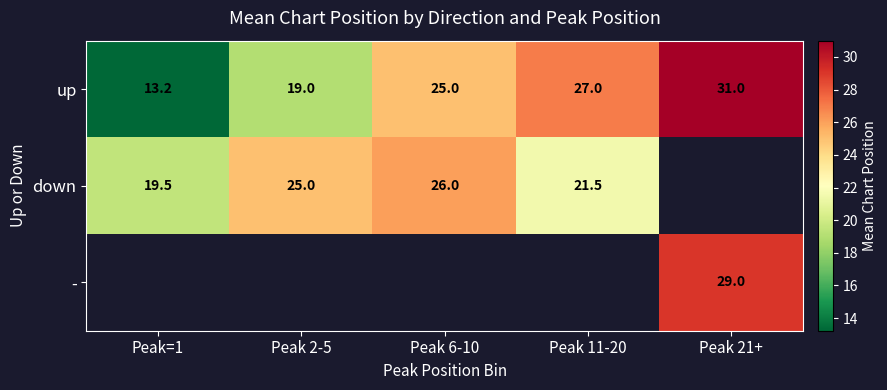

The value of up at Peak 21+ is 45.6. True or false?

False